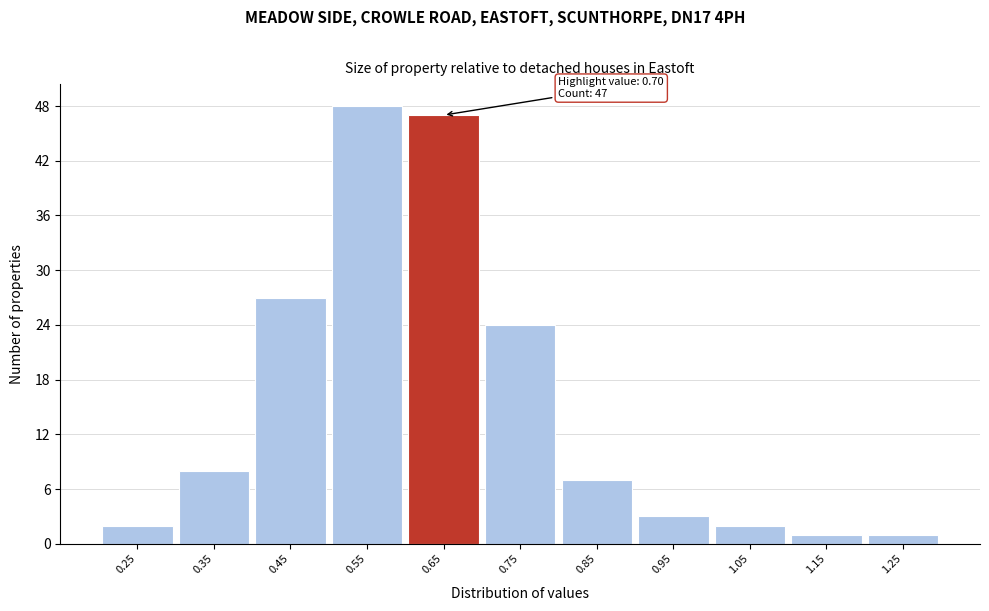

Reading left to right, transcribe all the data shown in this chart.

0.25=2	0.35=8	0.45=27	0.55=48	0.65=47	0.75=24	0.85=7	0.95=3	1.05=2	1.15=1	1.25=1